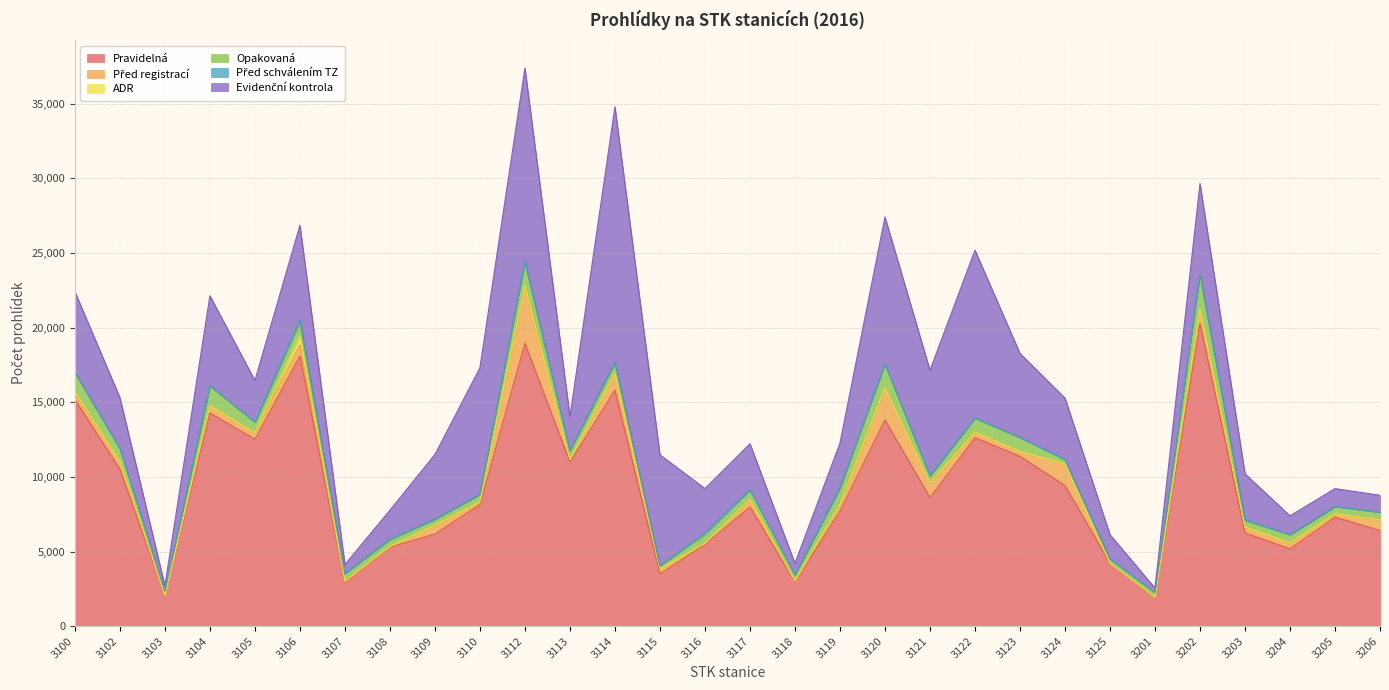

What is the total value across all series at 3124?

15281